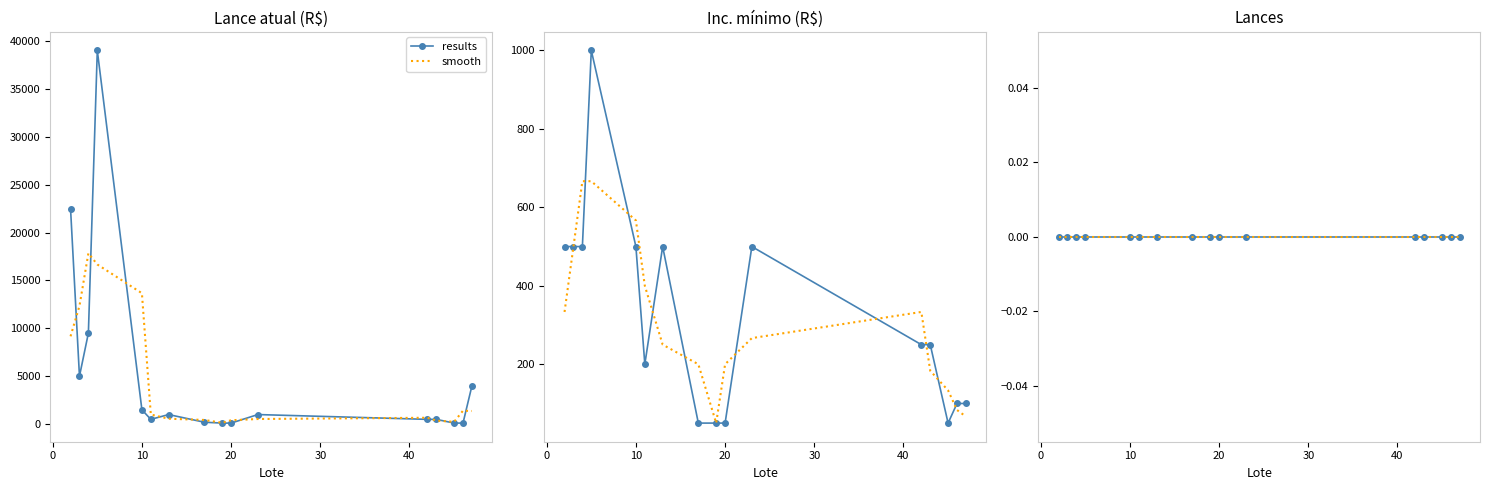

What is the value of the Inc. mínimo point at the 13th from the left?

250